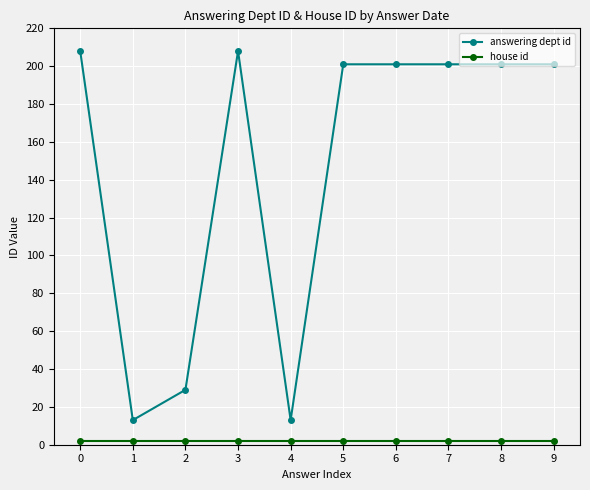

Which series has the largest range (max minus min)?

answering dept id